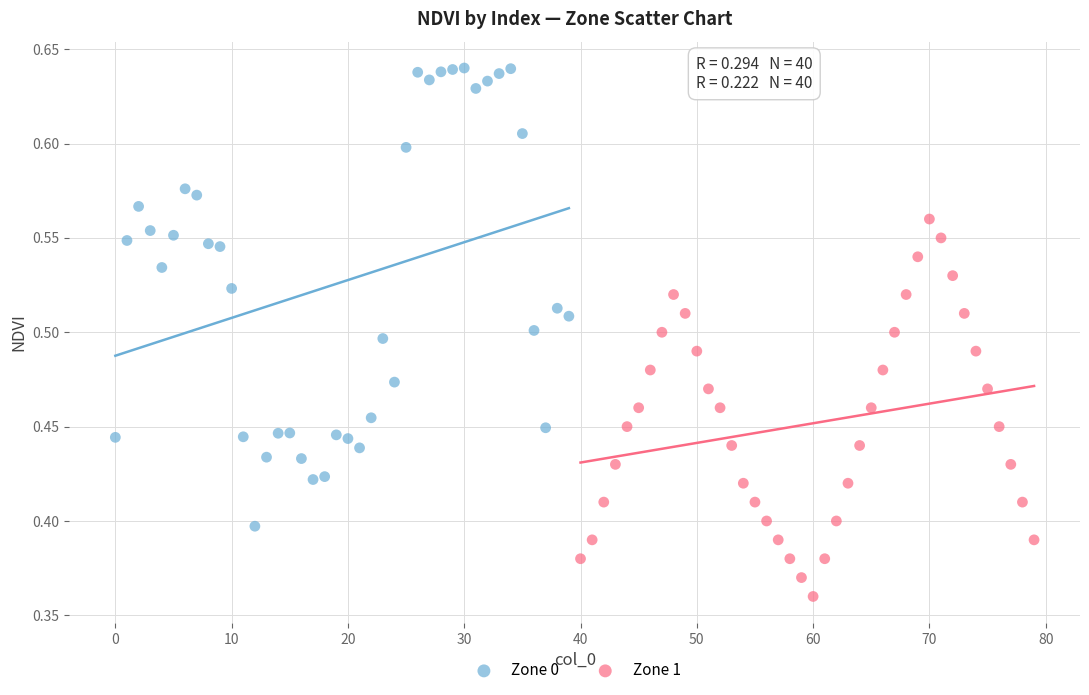

What are all the series names shown in the legend?

Zone 0, Zone 1